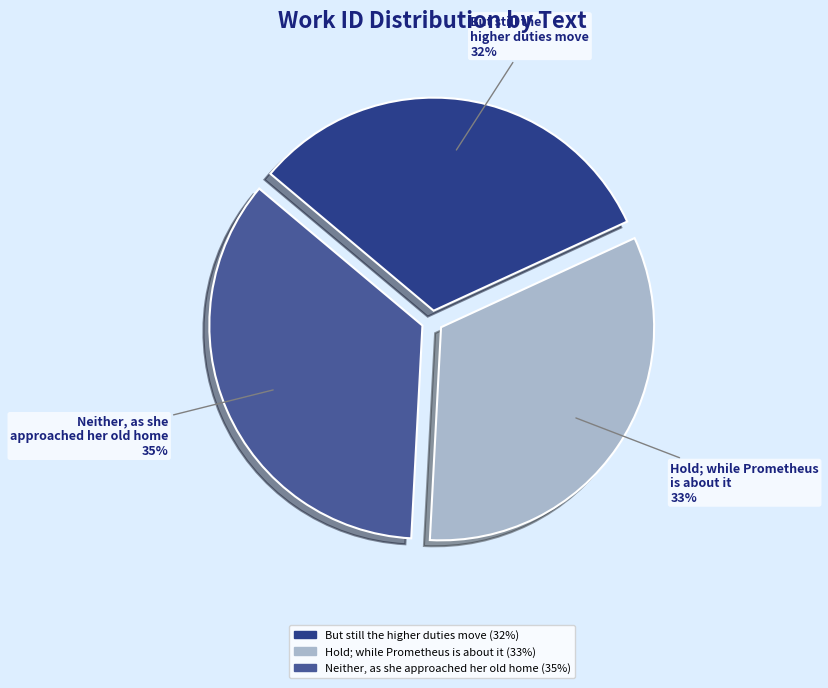

The Hold; while Prometheus is about it slice represents 46% of the pie. True or false?

False